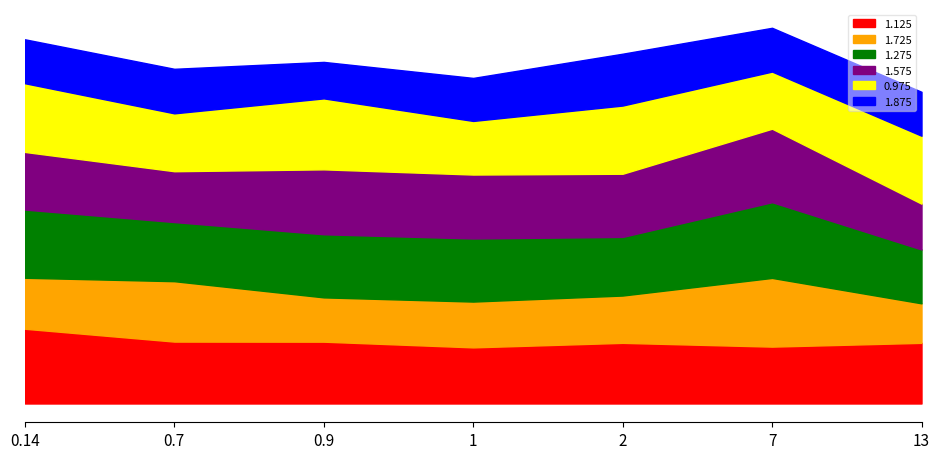

True or false: 1.725 has a value of 24.0 at 2000/12/08 06:00.

False